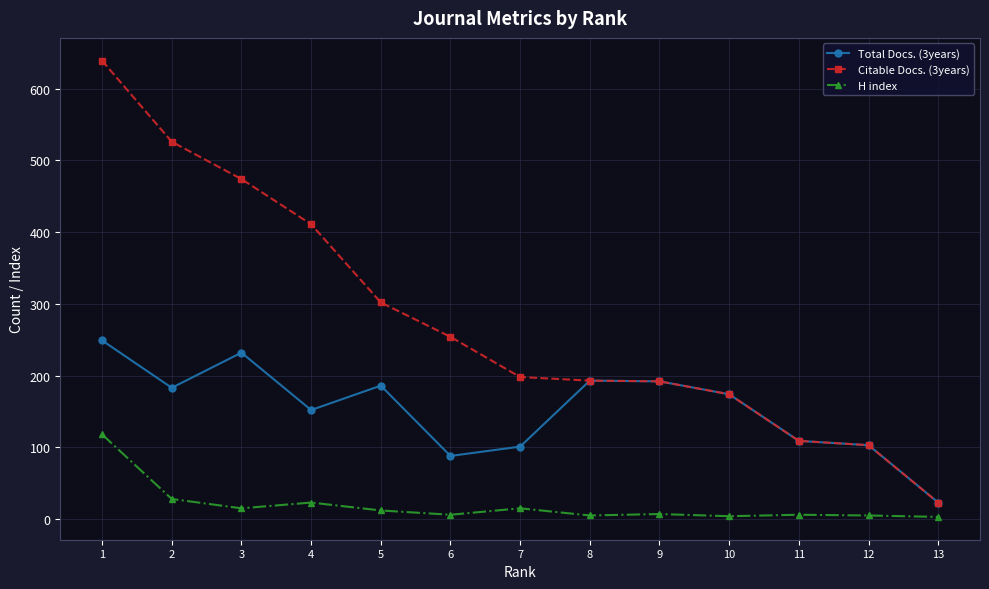

True or false: H index and Citable Docs. (3years) intersect in this chart.

False